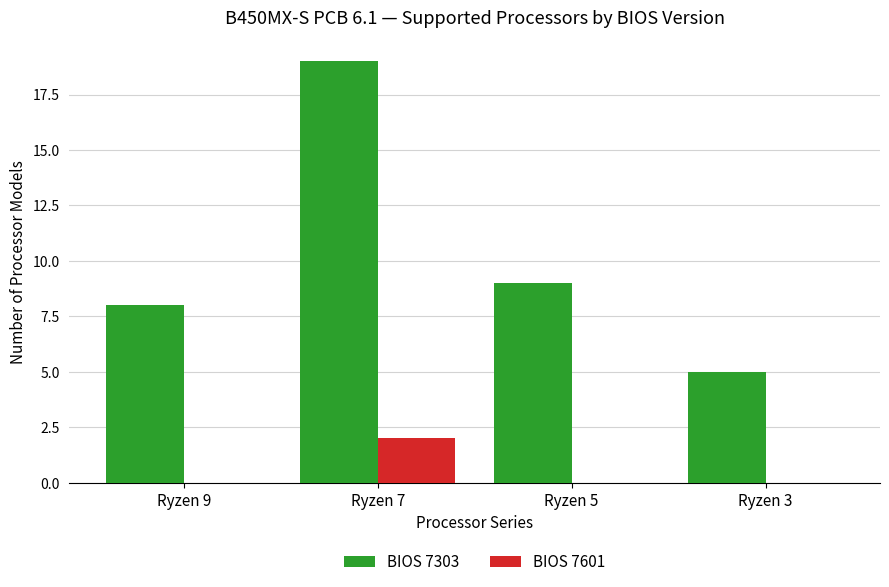

Which series changed the most between Ryzen 7 and Ryzen 5?

BIOS 7303